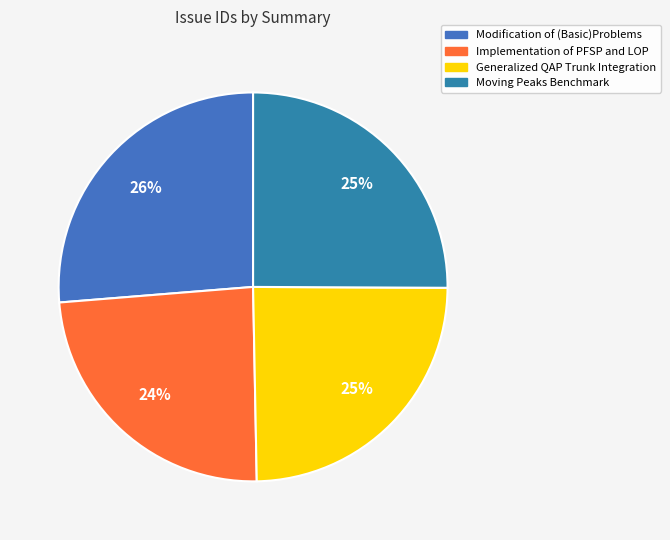

How many segments does this pie chart have?

4